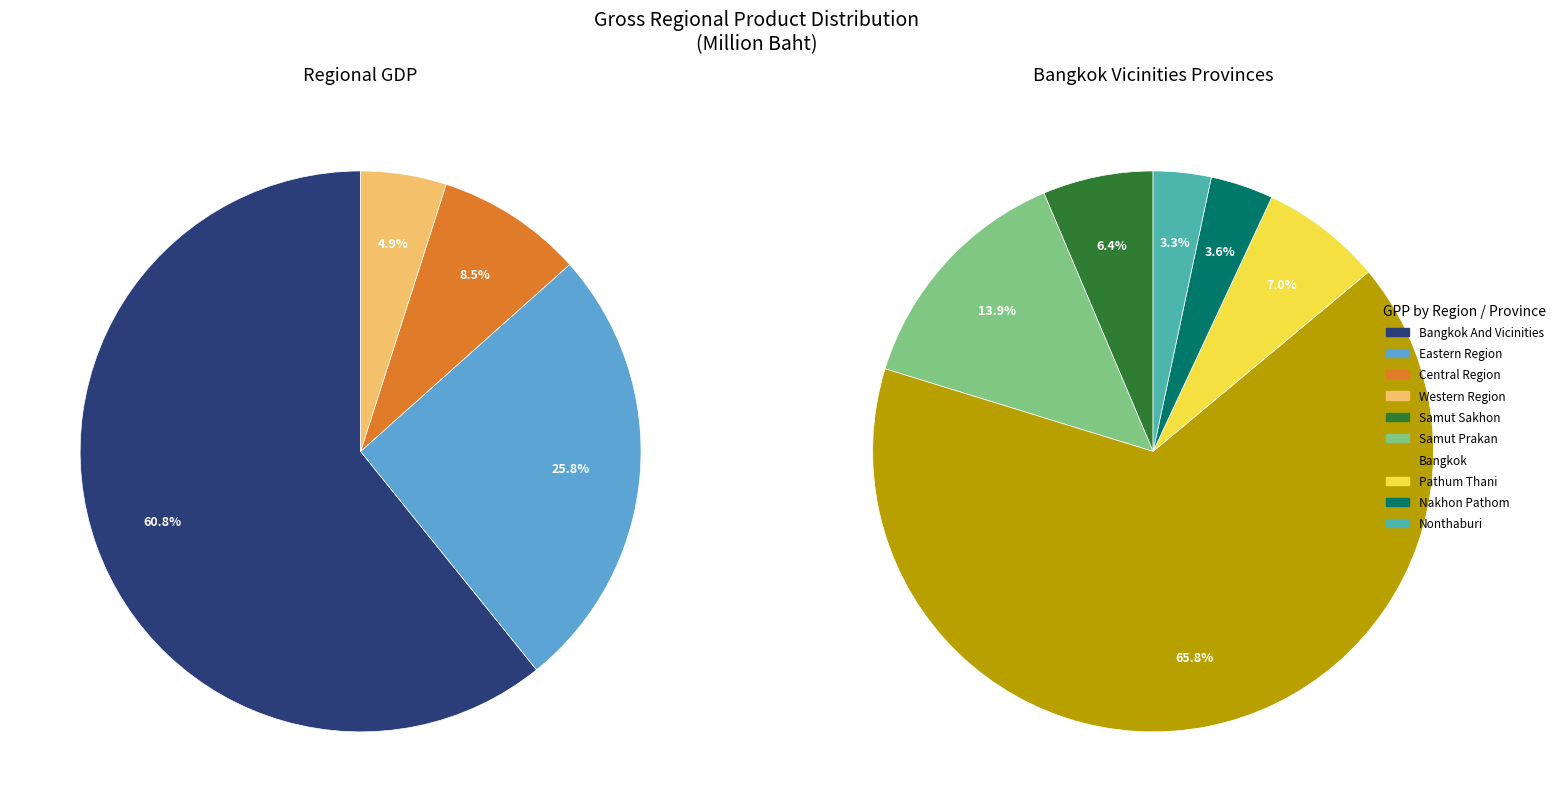

How many segments does this pie chart have?

4